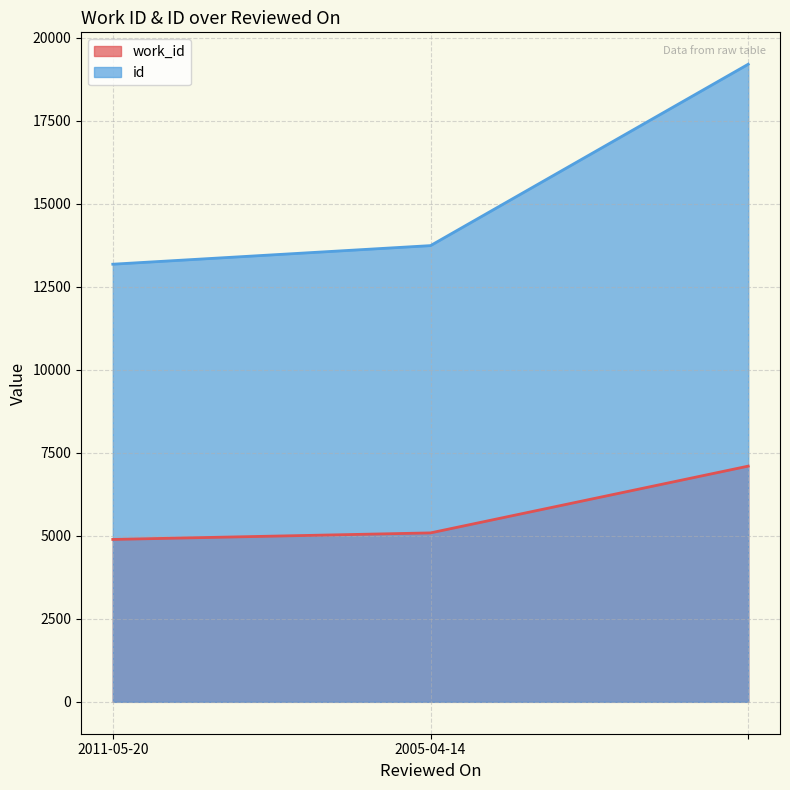

Is the value of work_id at 2011-05-20 greater than the value of id at 2011-05-20?

No